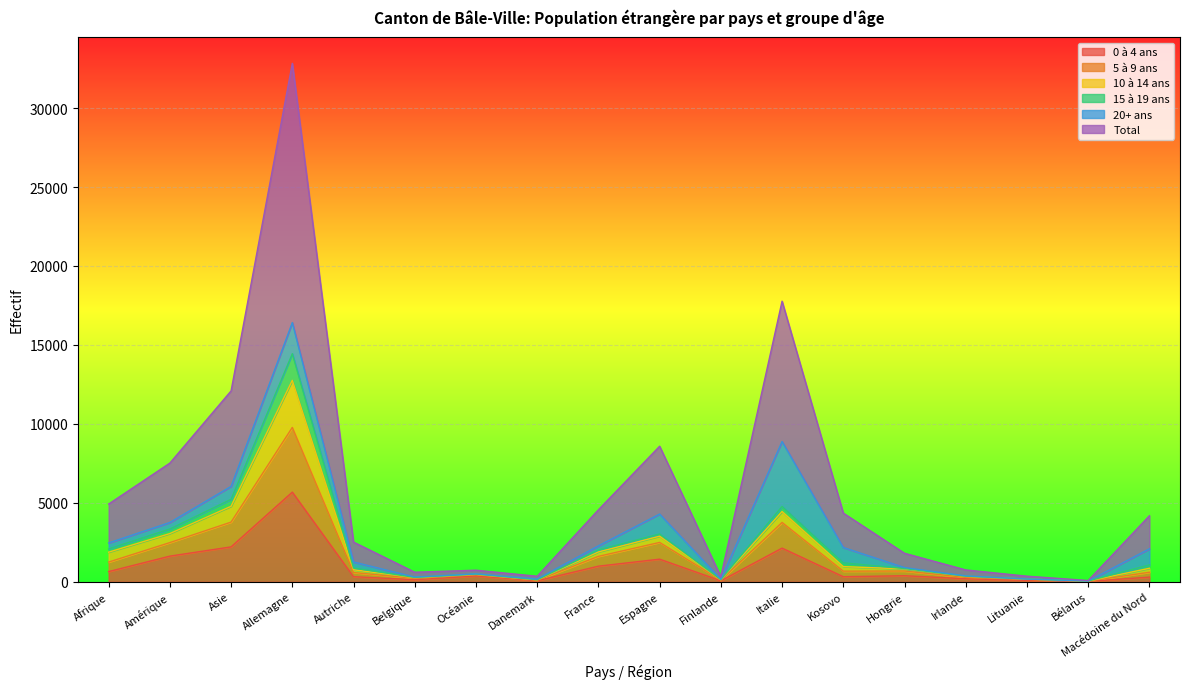

What is the difference between the 5 à 9 ans values at Bélarus and Asie?

3737